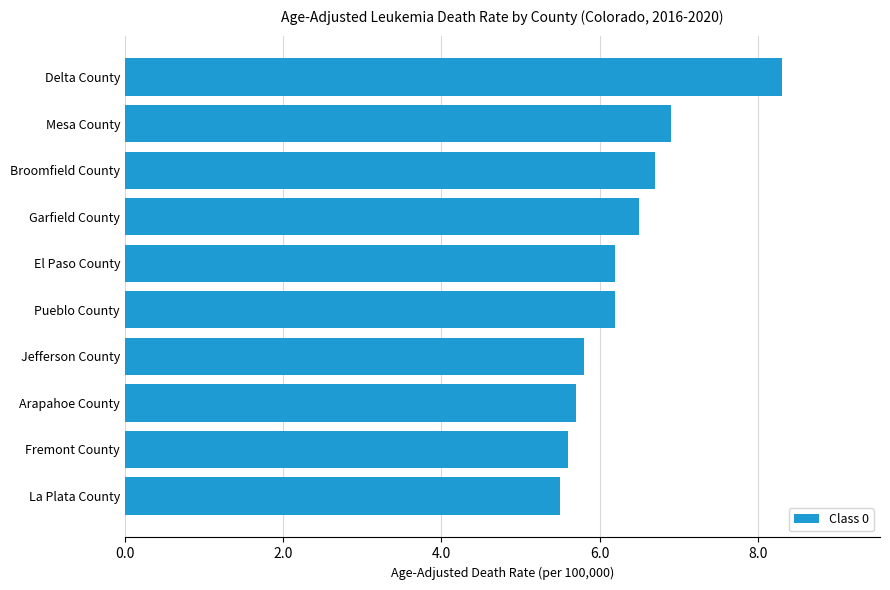

Approximately how many times larger is the value at Mesa County compared to Pueblo County?

1.1